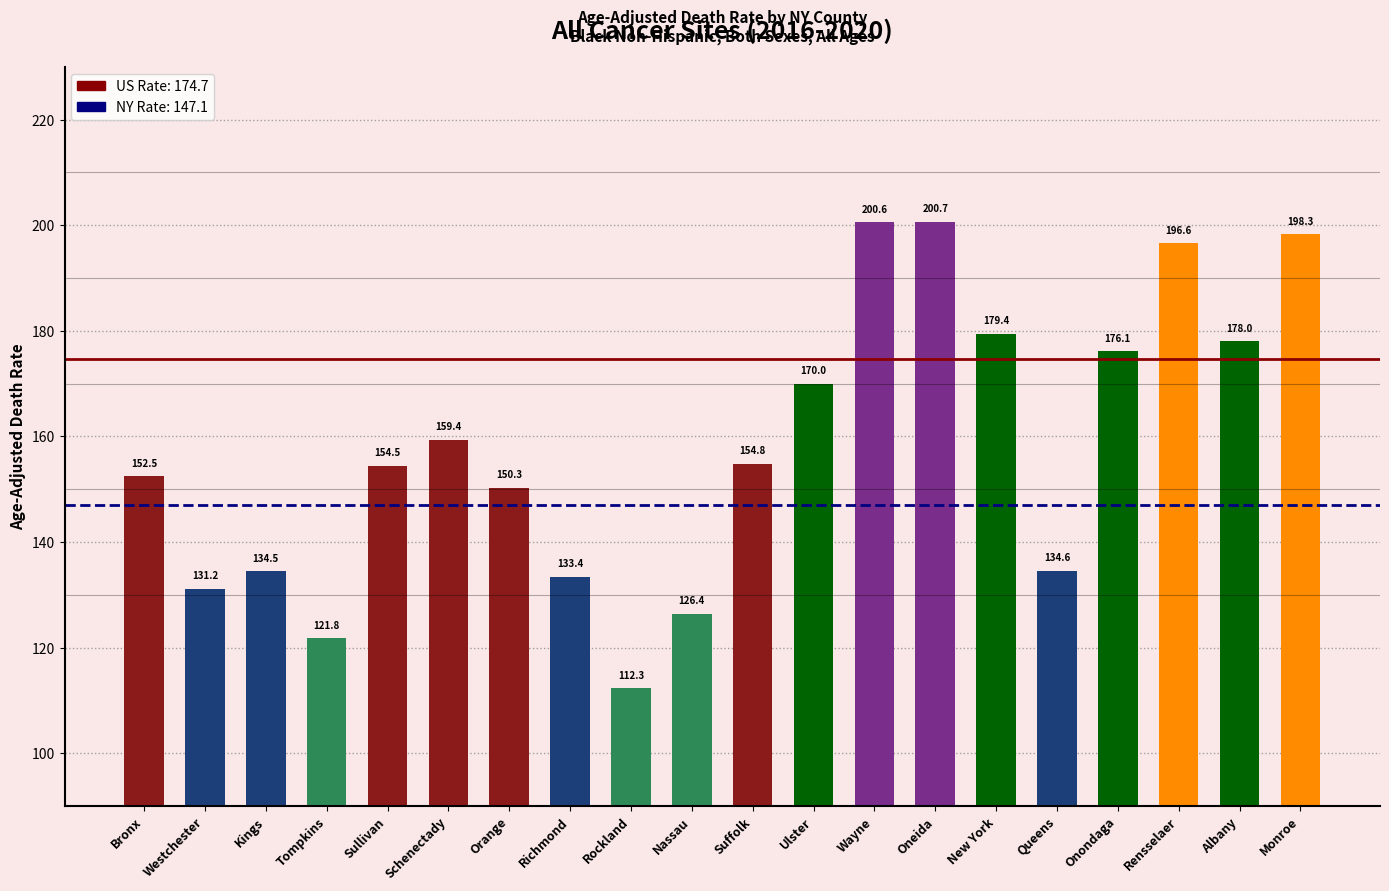

Are the bars grouped side by side (vs. stacked)?

No